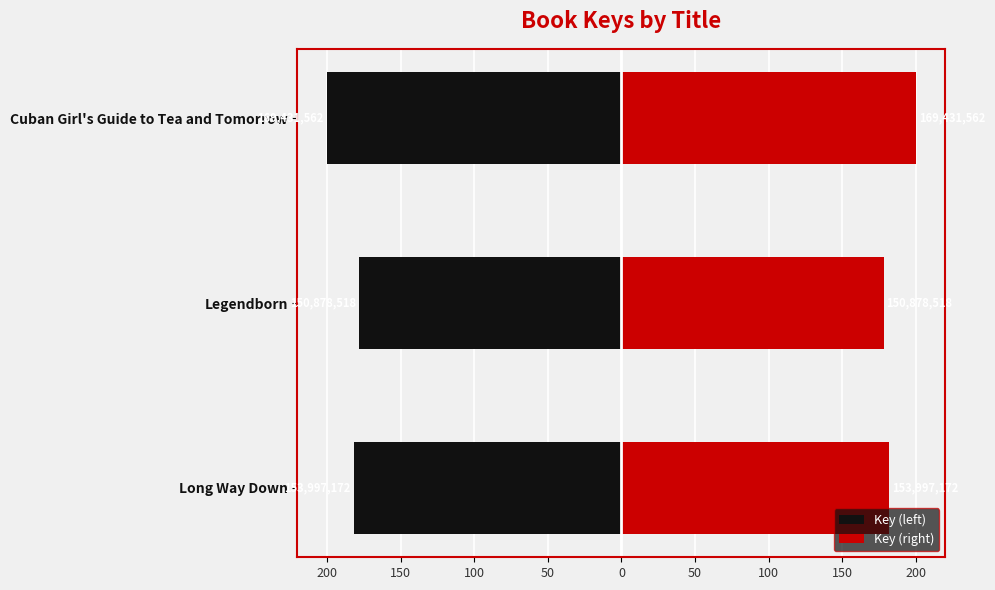

Count the number of categories in the chart.

3